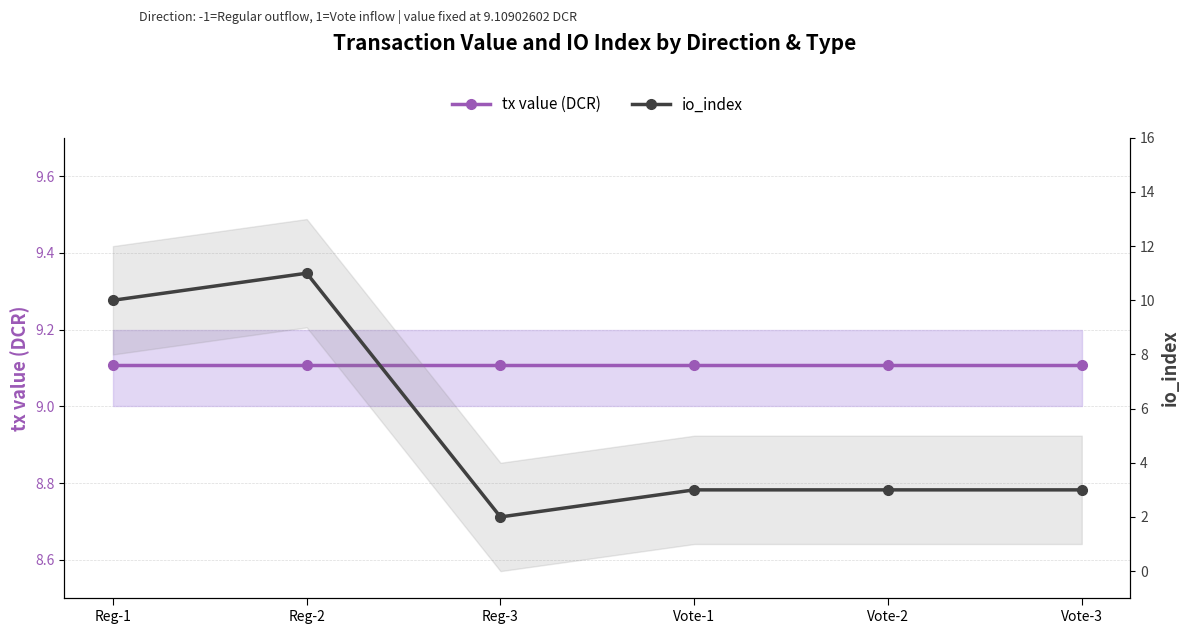

What are all the series names shown in the legend?

tx value (DCR), io_index